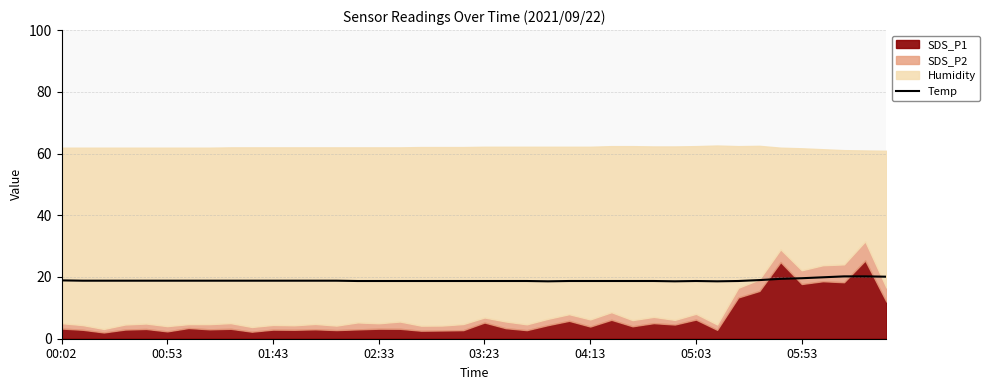

The Temp series shows 31.0 at 00:02. True or false?

False